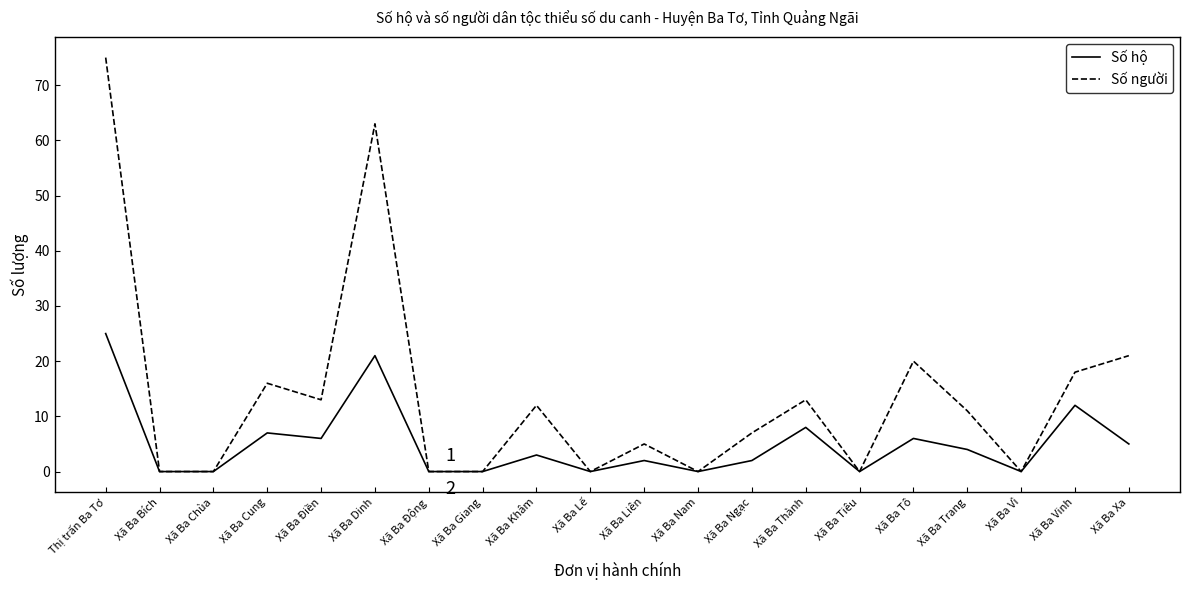

What position from the left is Xã Ba Trang?

17